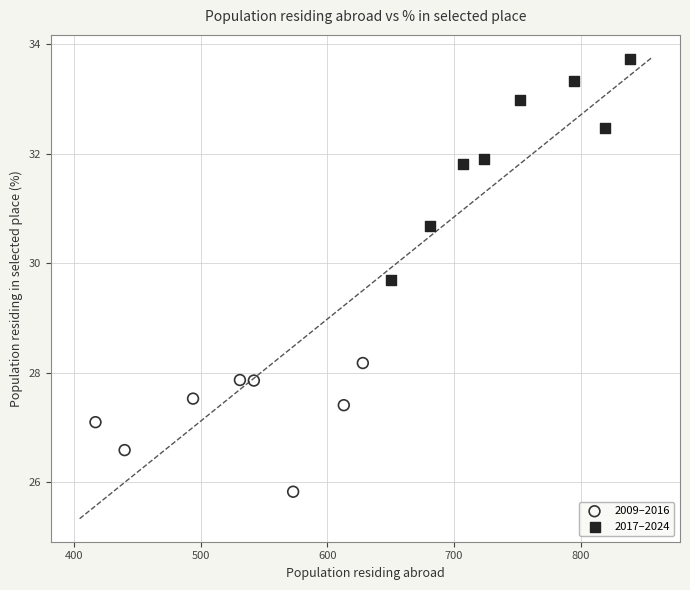

Which series reaches the minimum Y coordinate?

2009–2016